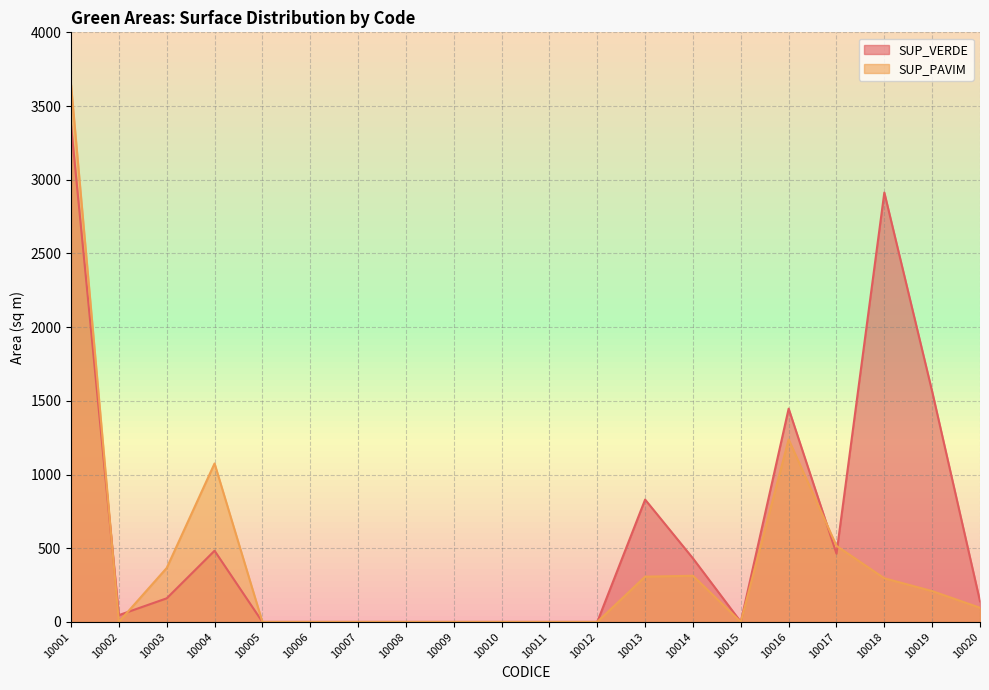

What are all the series names shown in the legend?

SUP_VERDE, SUP_PAVIM